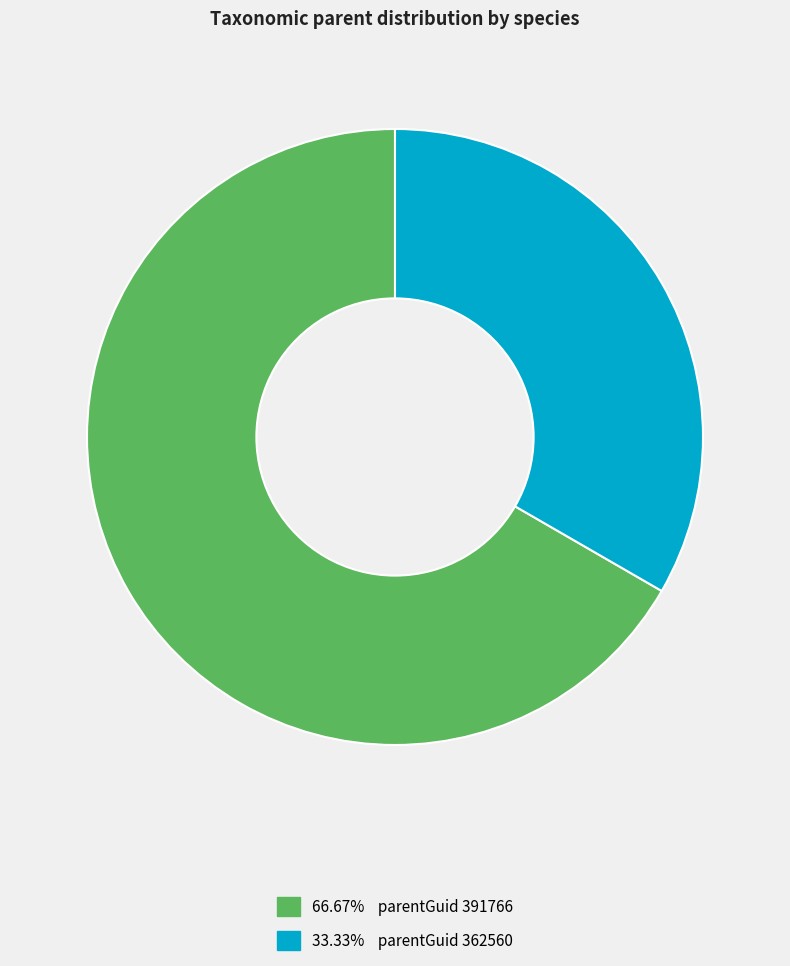

Is there any slice that represents more than half of the pie?

Yes